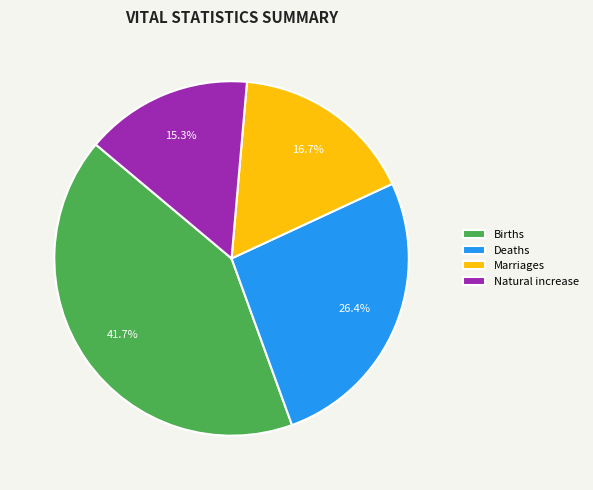

What percentage is the Marriages slice, to the nearest percent?

17%